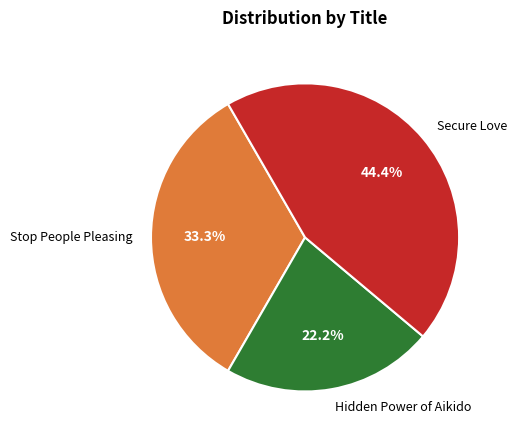

How many slices are in this pie chart?

3